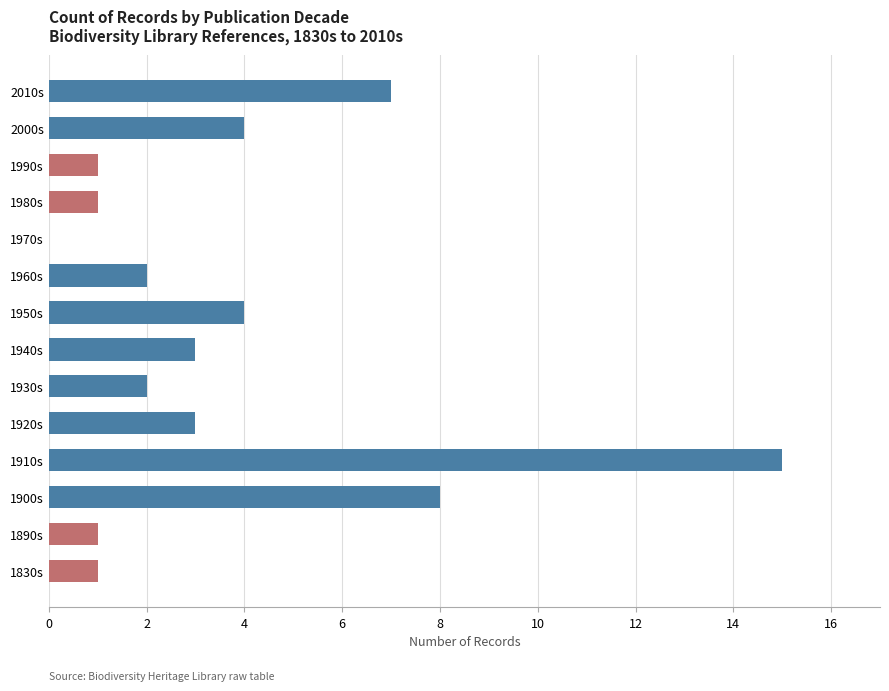

How many distinct data groups are displayed?

1